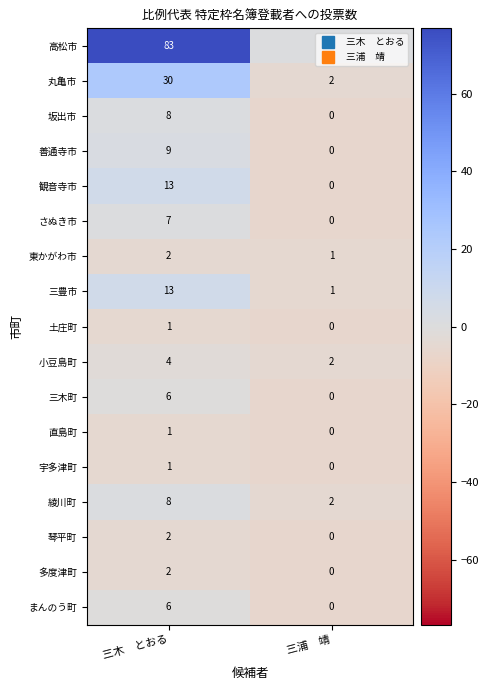

True or false: 坂出市 has a value of 8 at 三木　とおる.

True